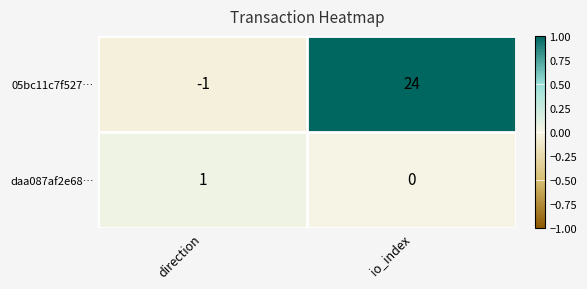

List the series in order of their overall mean, lowest first.

daa087af2e68…, 05bc11c7f527…